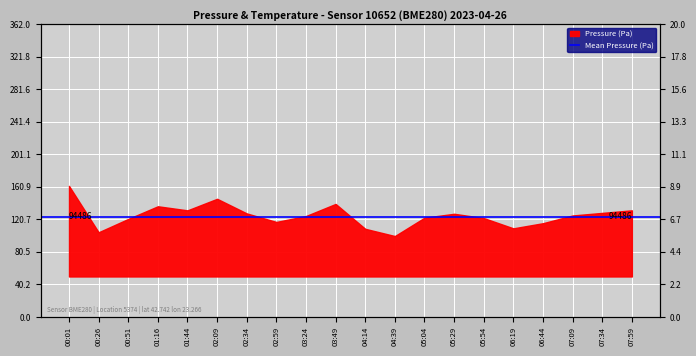

Approximately how many times larger is the value at 01:44 compared to 02:34?

1.0